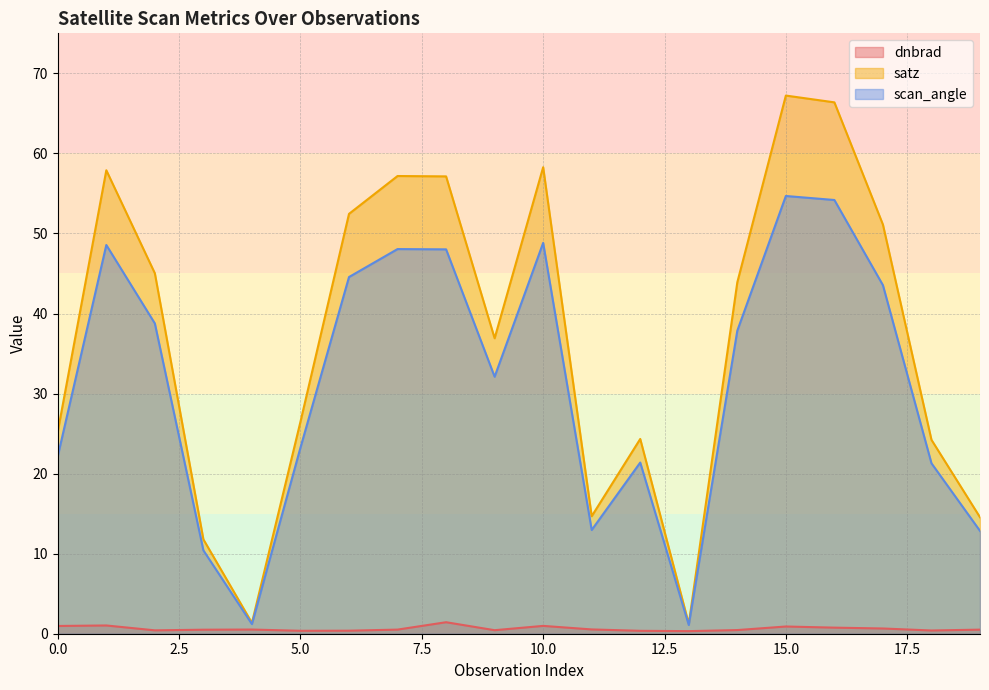

Reading left to right, extract all data points from this chart.

dnbrad: 0=1.0	1=1.0	2=0.4	3=0.5	4=0.5	5=0.4	6=0.4	7=0.5	8=1.4	9=0.4	10=1.0	11=0.5	12=0.4	13=0.3	14=0.5	15=0.9	16=0.8	17=0.7	18=0.4	19=0.5
satz: 0=25.3	1=57.9	2=45.0	3=11.8	4=1.4	5=26.5	6=52.4	7=57.2	8=57.1	9=36.9	10=58.3	11=14.7	12=24.3	13=1.2	14=43.9	15=67.2	16=66.4	17=51.1	18=24.2	19=14.5
scan_angle: 0=22.2	1=48.6	2=38.8	3=10.4	4=1.2	5=23.2	6=44.6	7=48.0	8=48.0	9=32.1	10=48.8	11=13.0	12=21.4	13=1.1	14=37.9	15=54.7	16=54.2	17=43.5	18=21.3	19=12.8